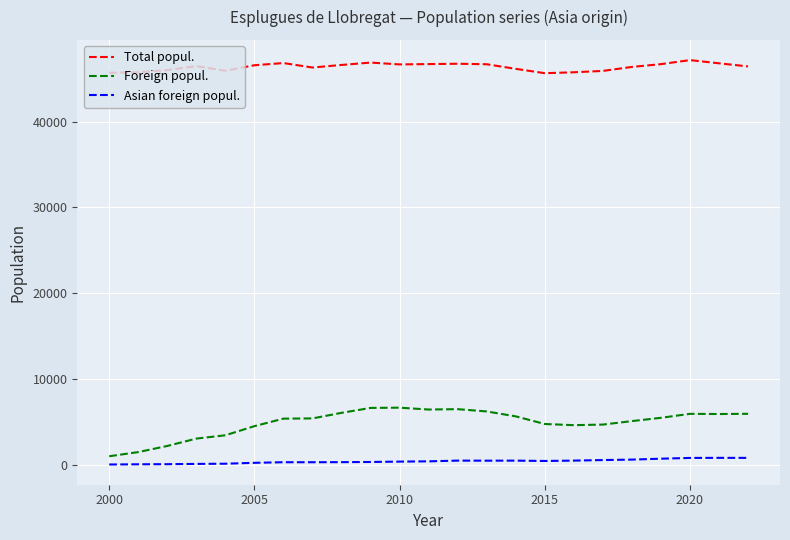

True or false: Foreign popul. and Total popul. cross at least once.

False